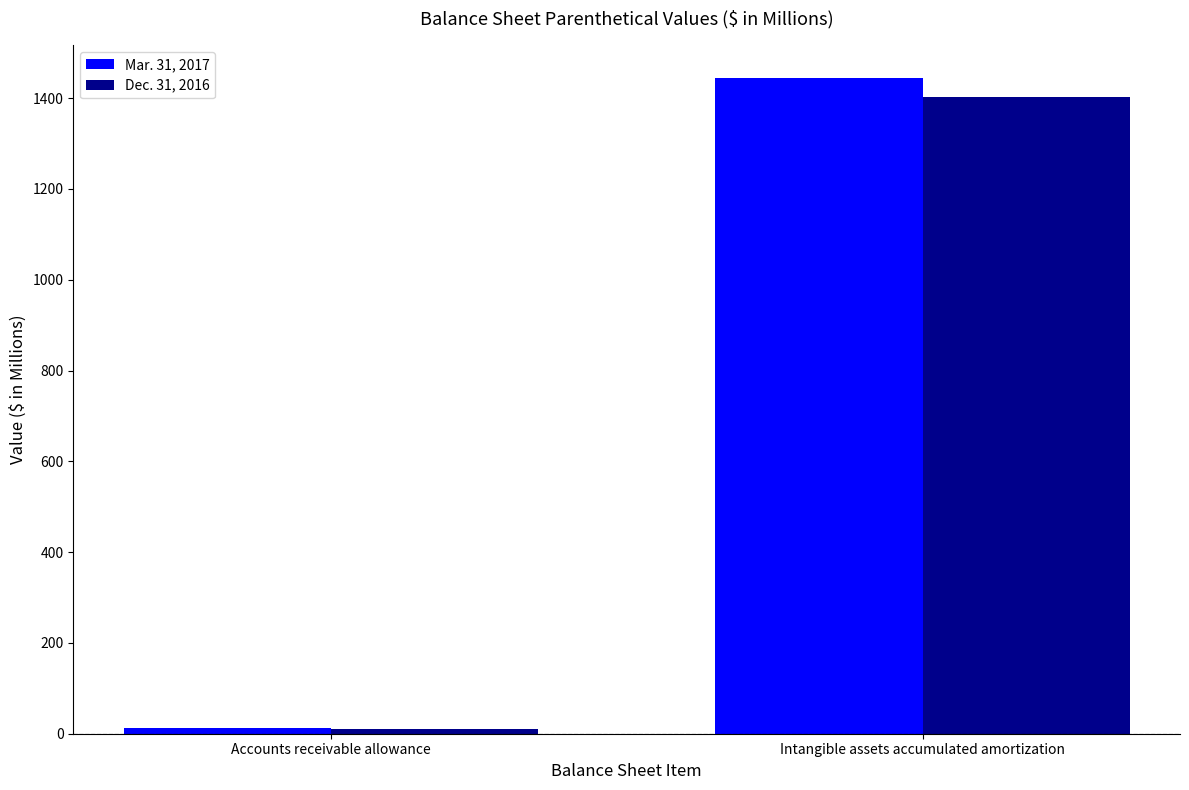

Which series has the widest spread of values?

Mar. 31, 2017